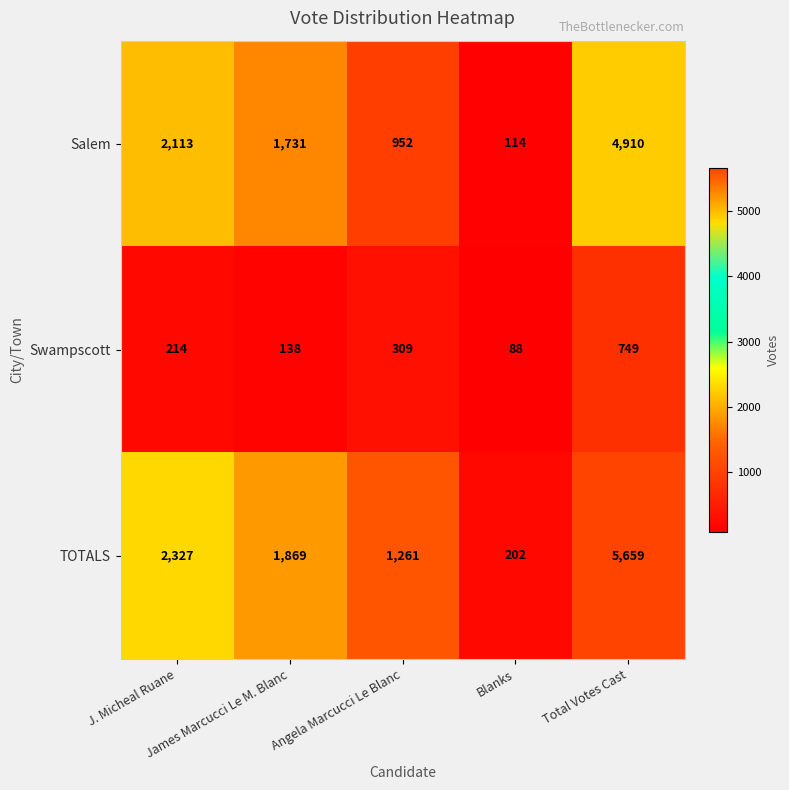

Which series has the largest total across all categories?

TOTALS